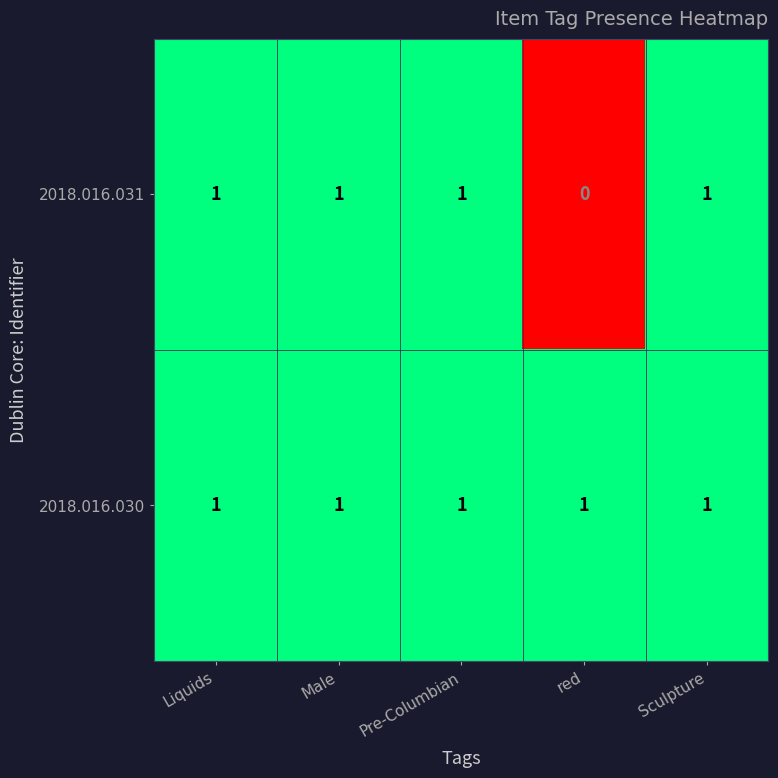

Is it true that 2018.016.030 equals 1 at Sculpture?

True